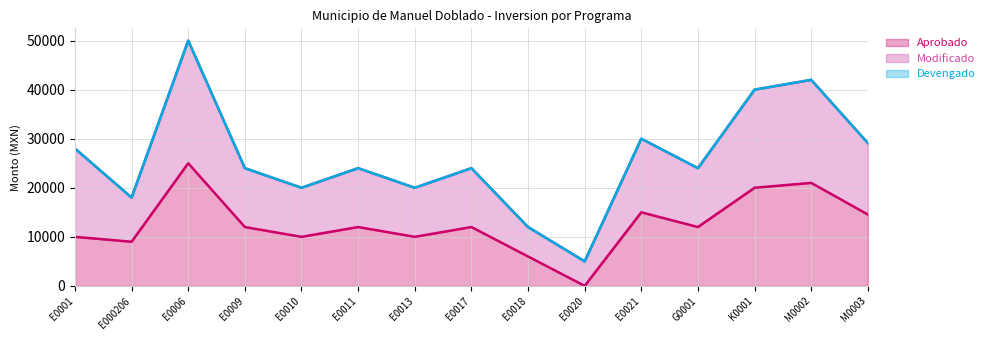

True or false: Modificado and Devengado intersect in this chart.

False